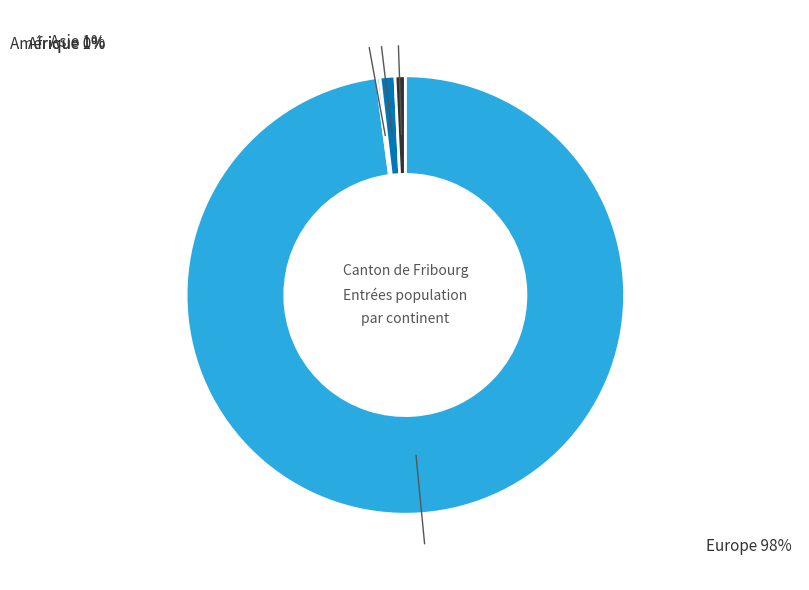

The Europe slice represents 90% of the pie. True or false?

False